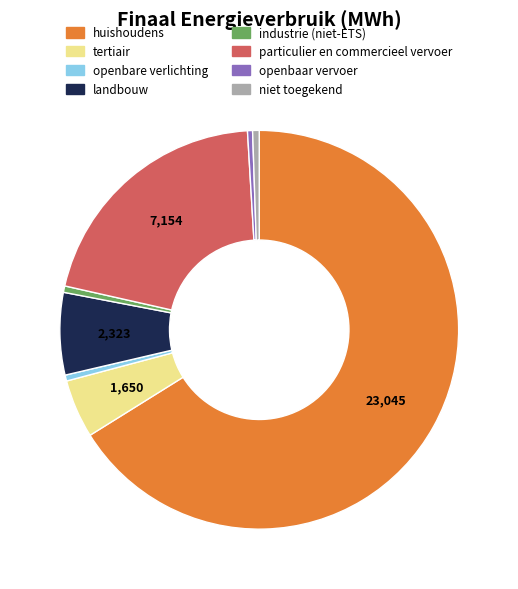

Is there any slice that represents more than half of the pie?

Yes